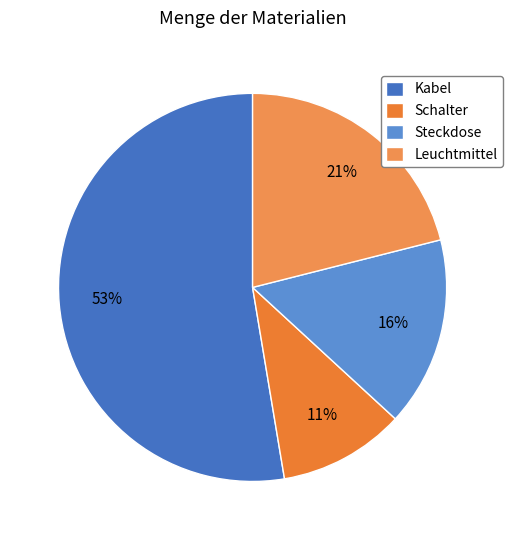

Count the number of slices in the pie.

4